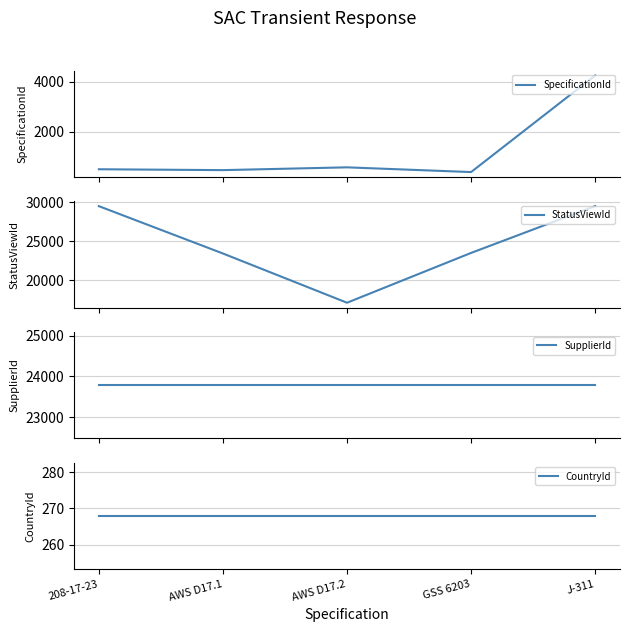

True or false: StatusViewId has a value of 23395 at AWS D17.1.

True